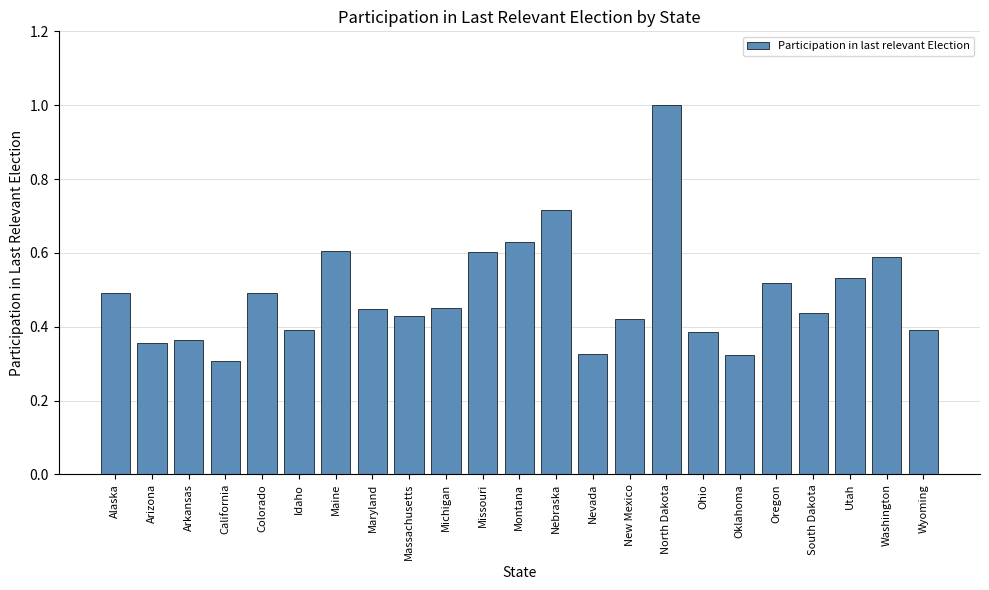

Which label corresponds to the largest value in the chart?

North Dakota